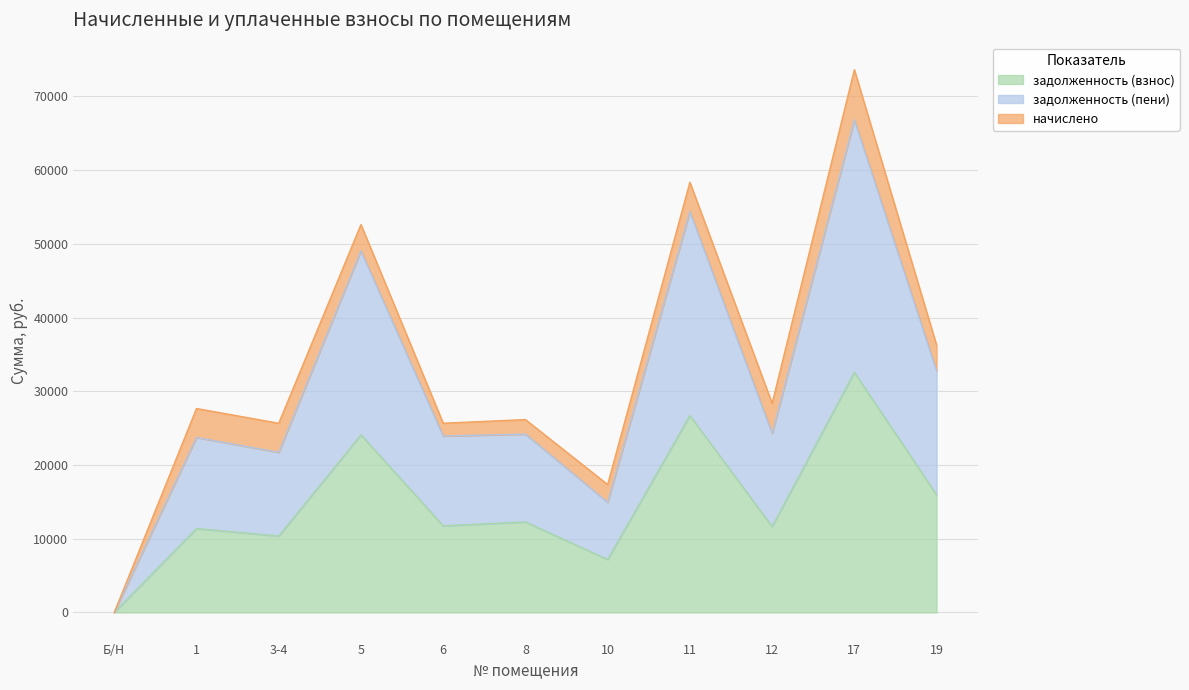

What is the total value across all series at 10?

17349.2